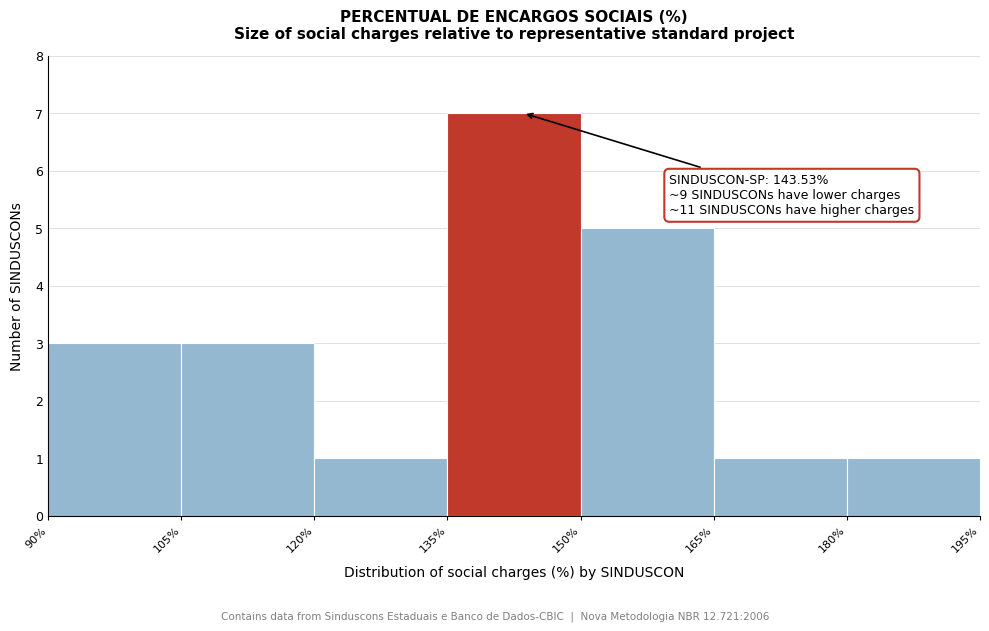

Which range on the x-axis has the tallest bar?

135% to 150%